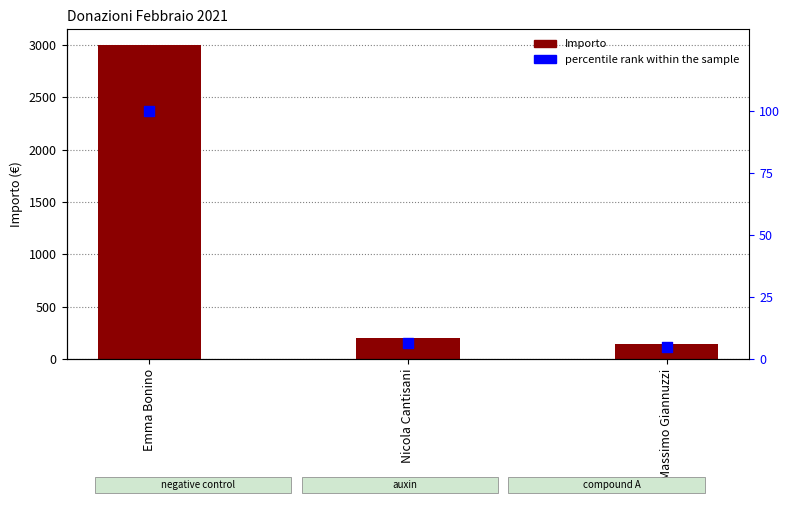

At which category is the sum across all series the highest?

Emma Bonino